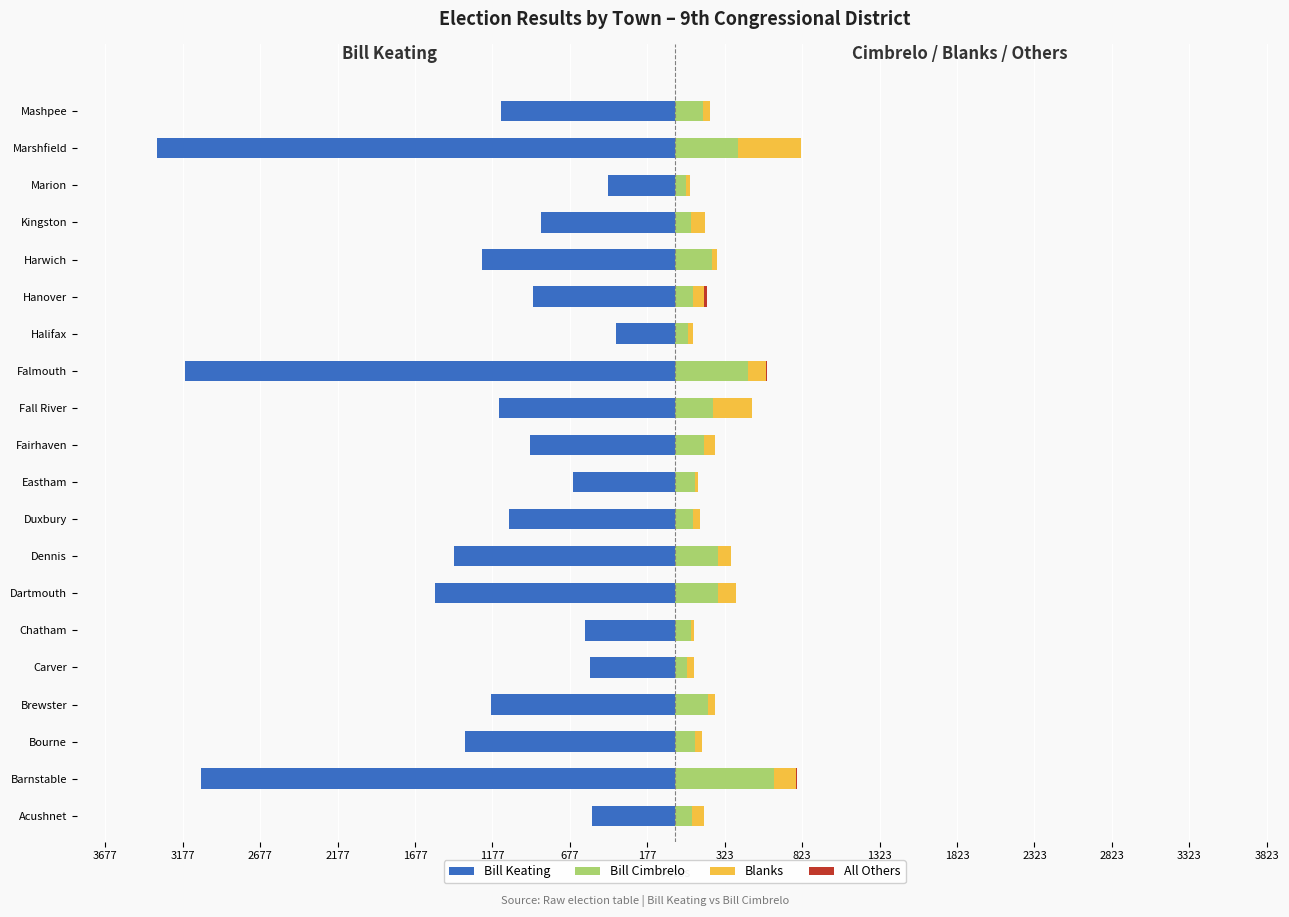

How many data points does each series have?

20